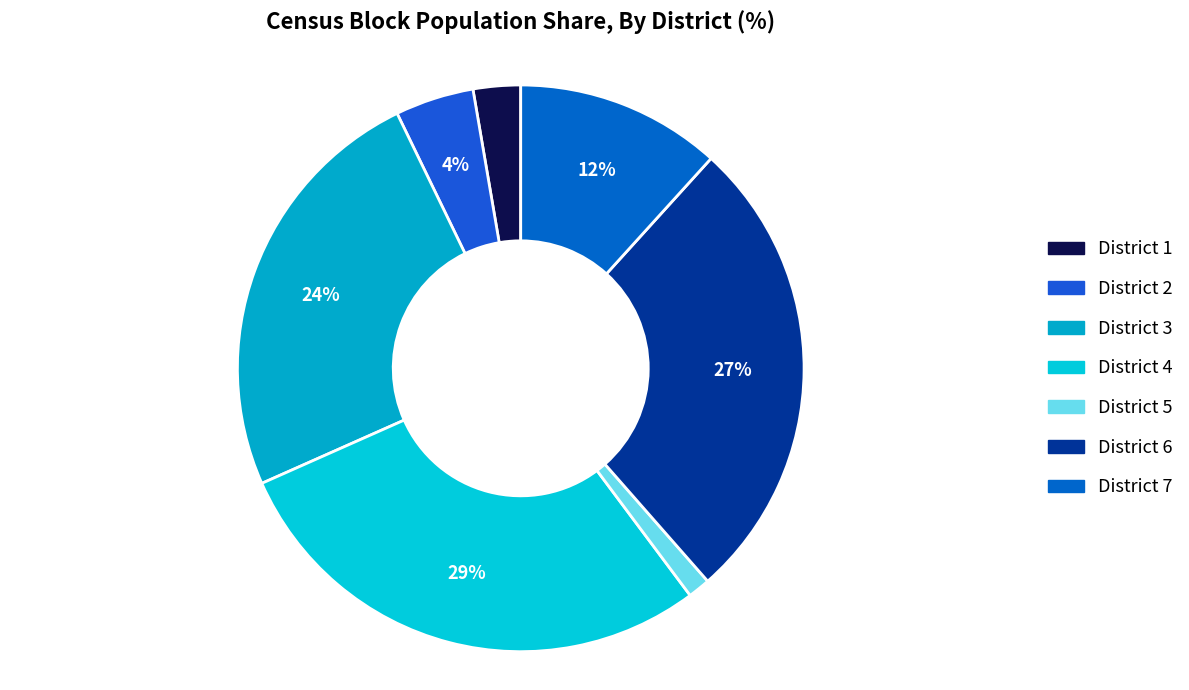

To the nearest percent, what is the combined percentage of District 5 and District 6?

28%